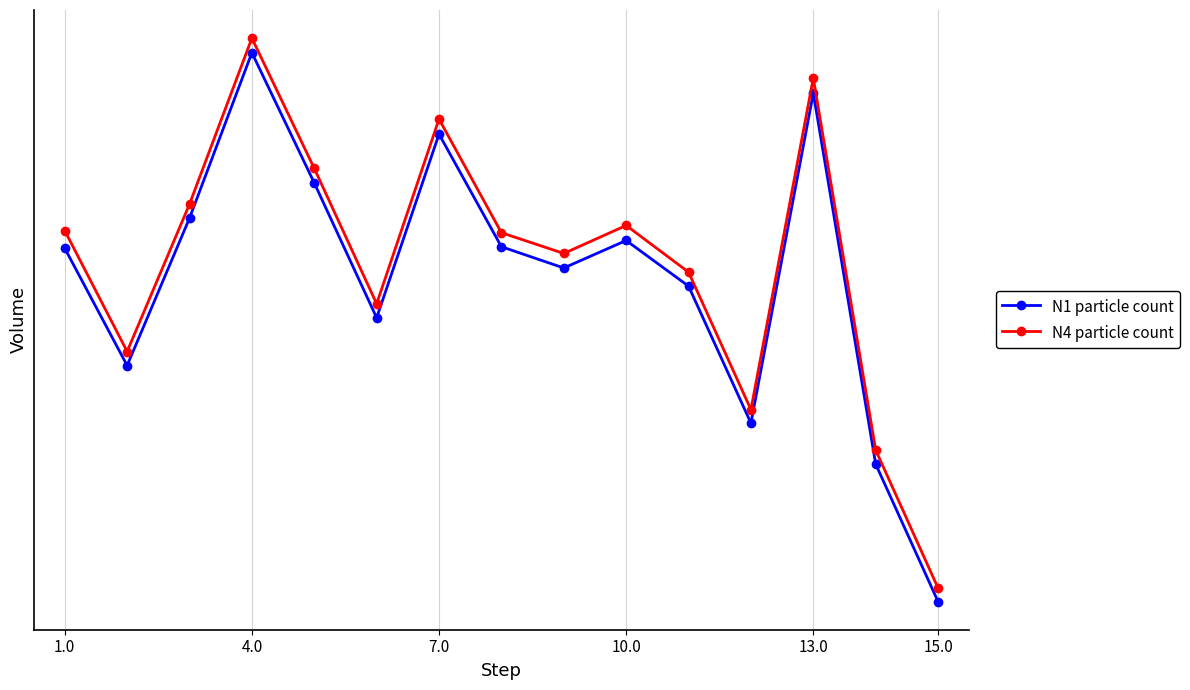

Does the chart have visible grid lines?

Yes